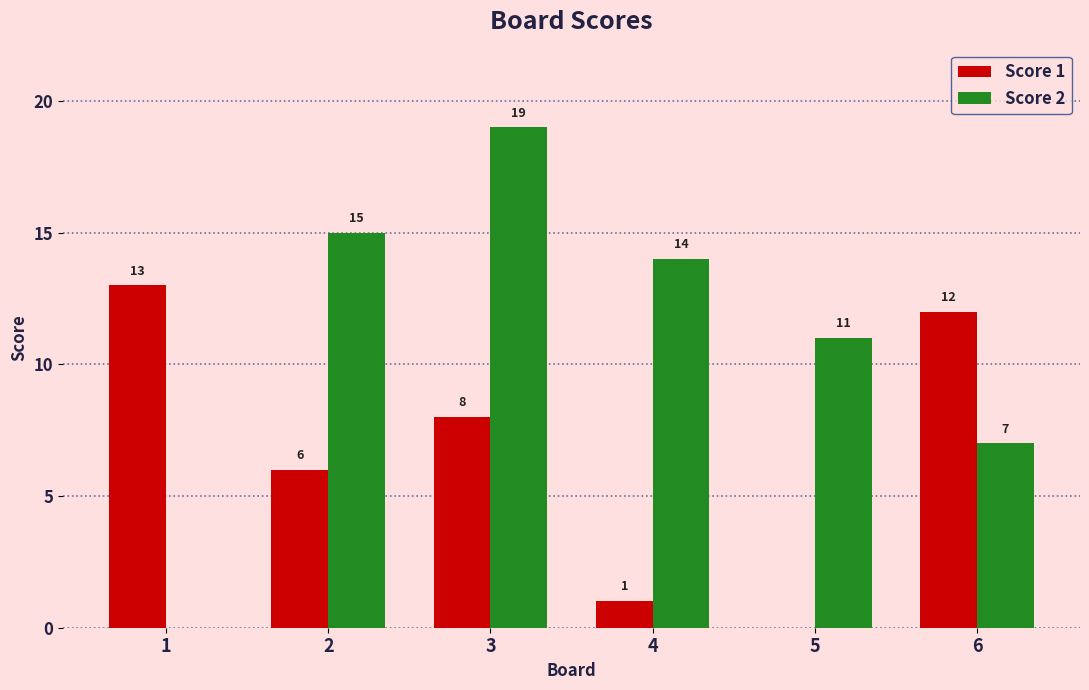

What is the sum of all Score 2 values?

66